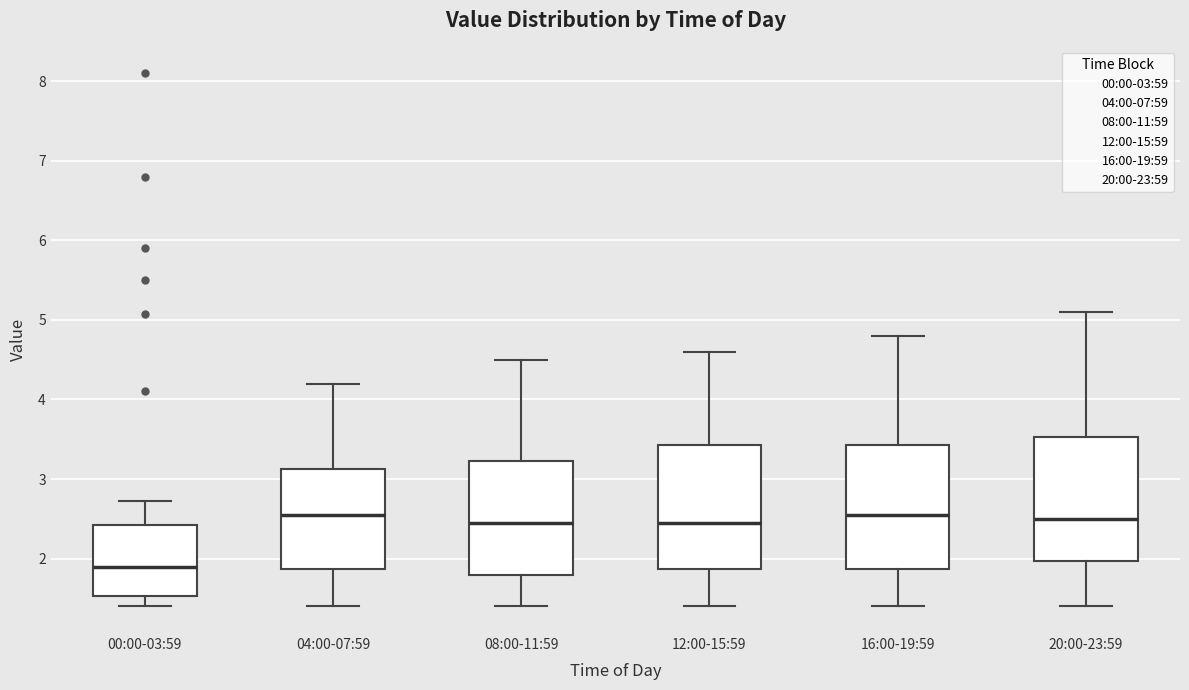

Reading left to right, read every box against the y-axis: the position of its median line, the range the box covers, and the ends of its whiskers. The values are not printed on the chart, so give them approximately, as read against the axis.

00:00-03:59: median 1.9, box 1.5 to 2.4, whiskers 1.4 to 2.7
04:00-07:59: median 2.6, box 1.9 to 3.1, whiskers 1.4 to 4.2
08:00-11:59: median 2.5, box 1.8 to 3.2, whiskers 1.4 to 4.5
12:00-15:59: median 2.5, box 1.9 to 3.4, whiskers 1.4 to 4.6
16:00-19:59: median 2.6, box 1.9 to 3.4, whiskers 1.4 to 4.8
20:00-23:59: median 2.5, box 2.0 to 3.5, whiskers 1.4 to 5.1